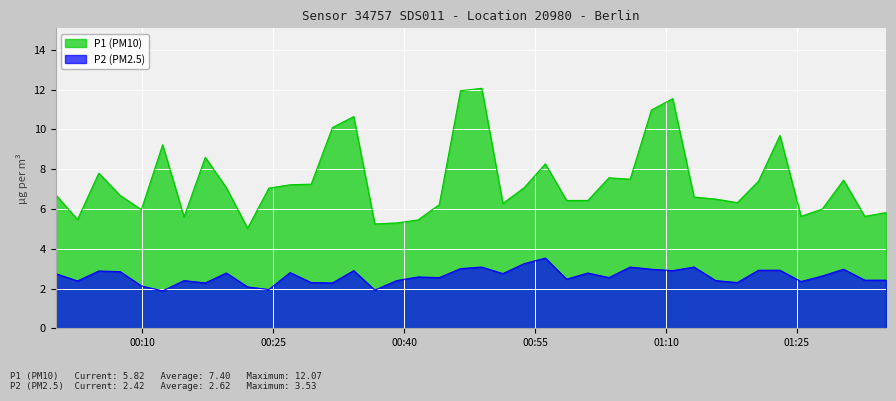

List the series in order of their overall mean, highest first.

P1 (PM10), P2 (PM2.5)